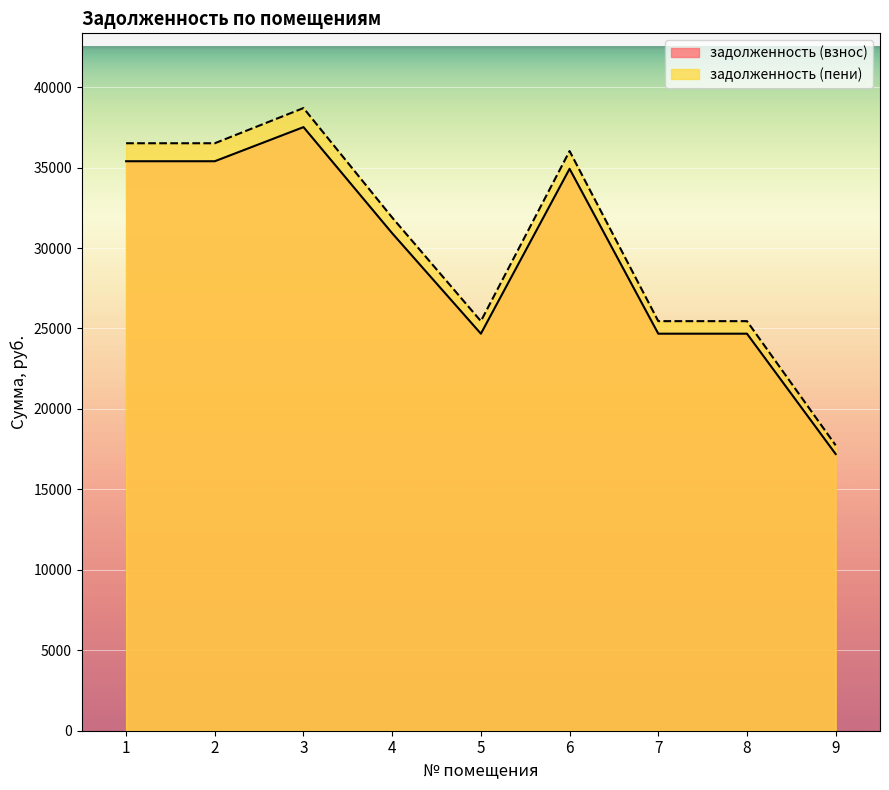

How many distinct data groups are displayed?

2